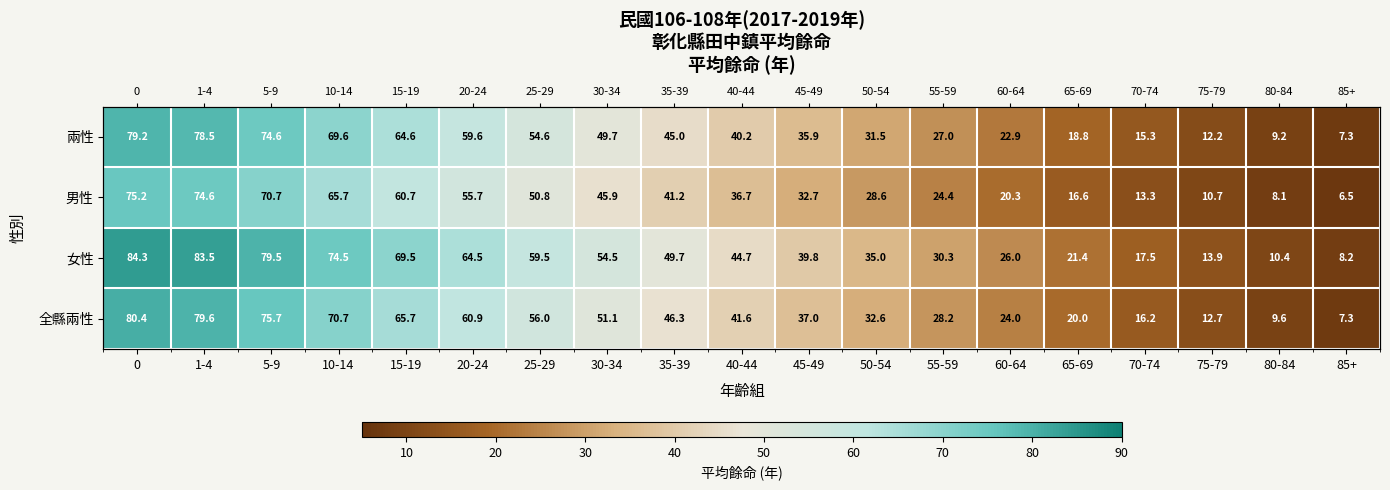

Rank the series by their maximum value, from lowest to highest.

男性, 兩性, 全縣兩性, 女性